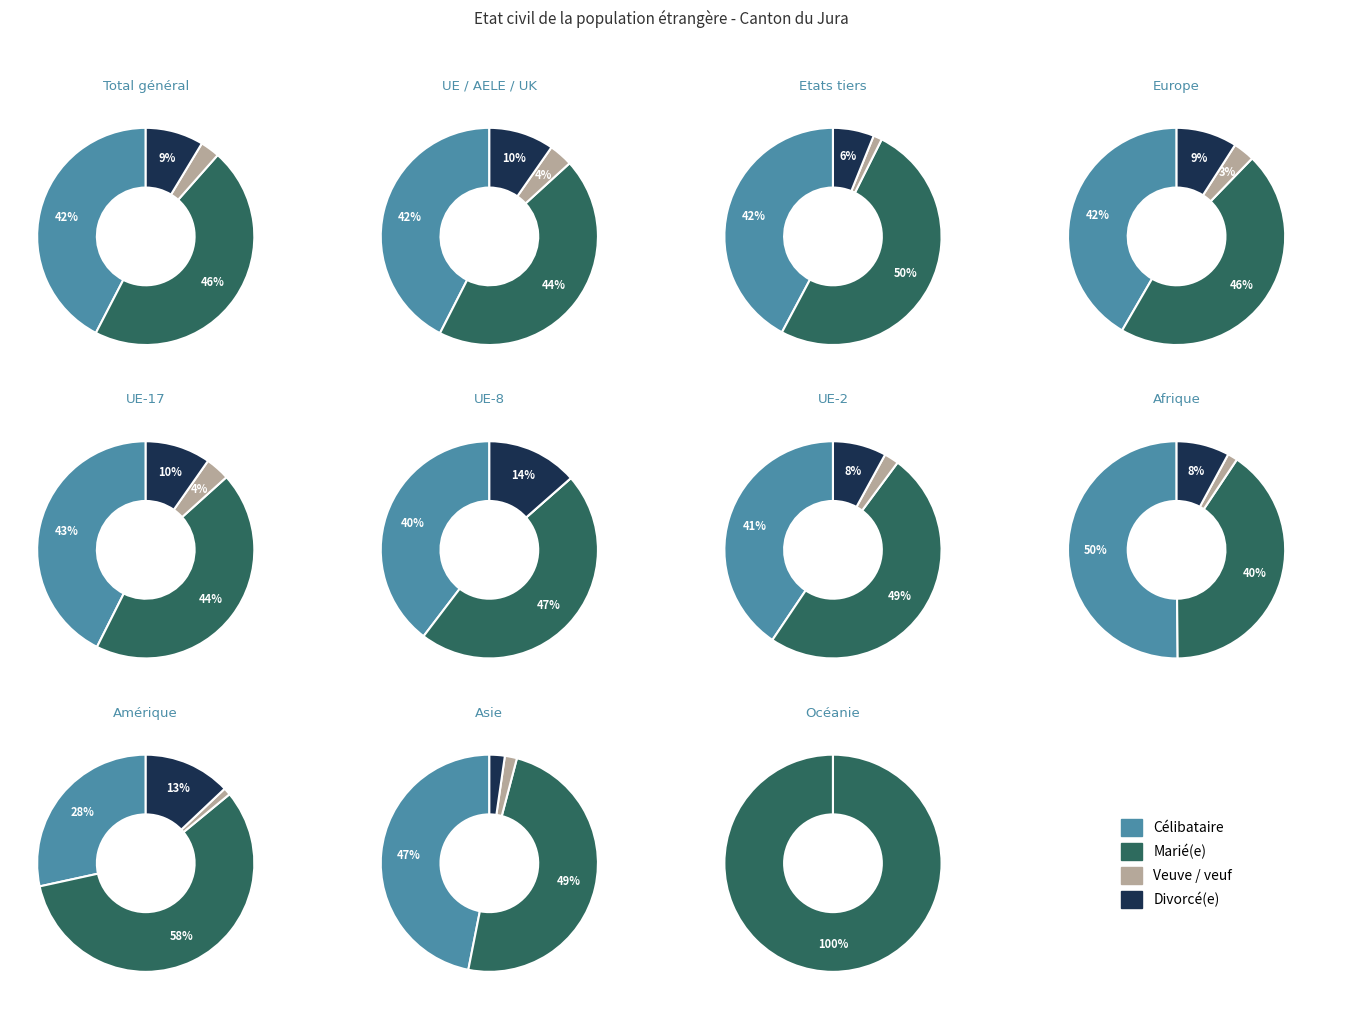

Is it true that Total général is 13% of the pie?

False